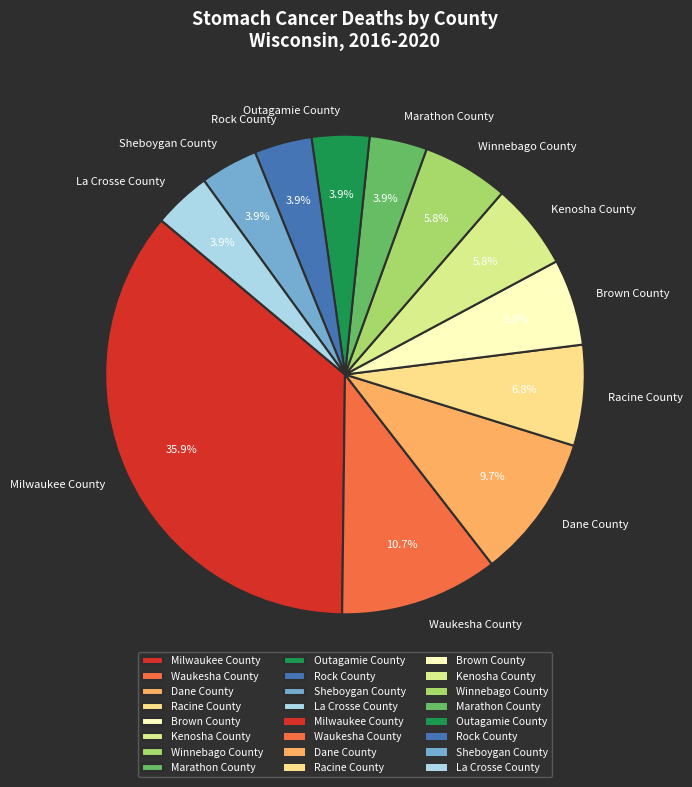

Does Sheboygan County represent more than half of the total?

No